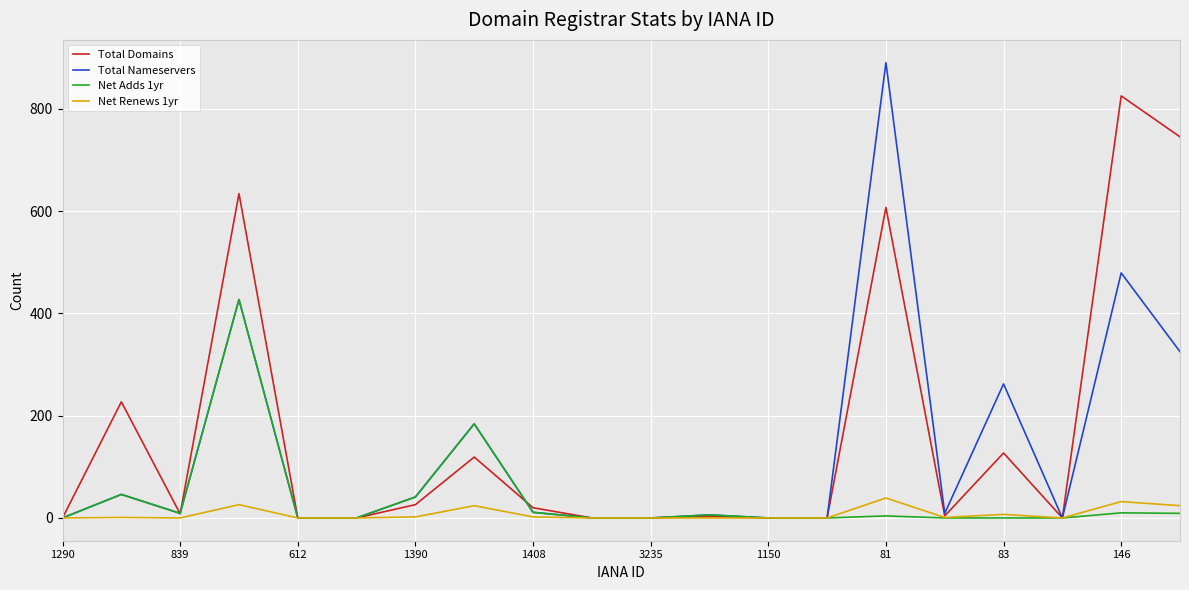

Which series has the widest spread of values?

Total Nameservers